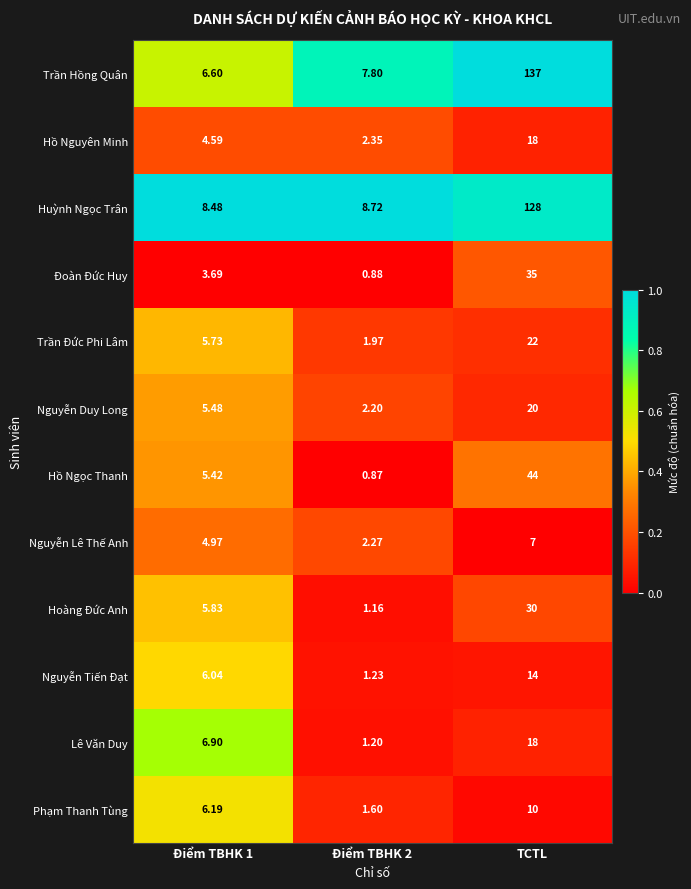

Is the value of Hoàng Đức Anh at Điểm TBHK 2 greater than the value of Lê Văn Duy at TCTL?

No